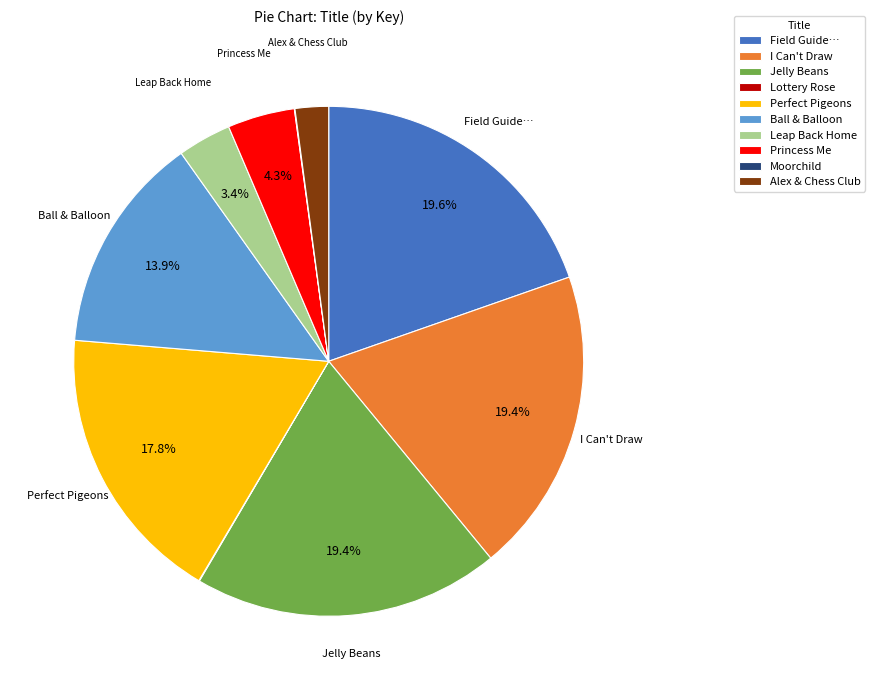

Is there a majority slice in this chart?

No